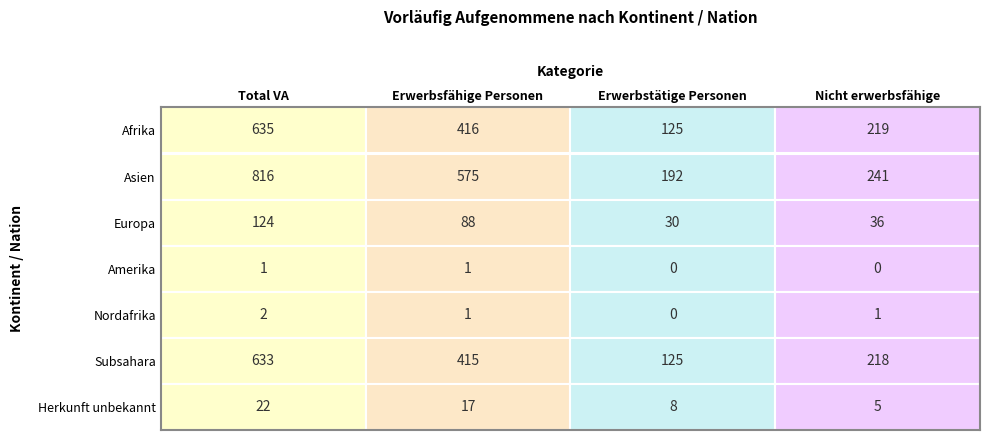

What is the sum of all Subsahara values?

1391